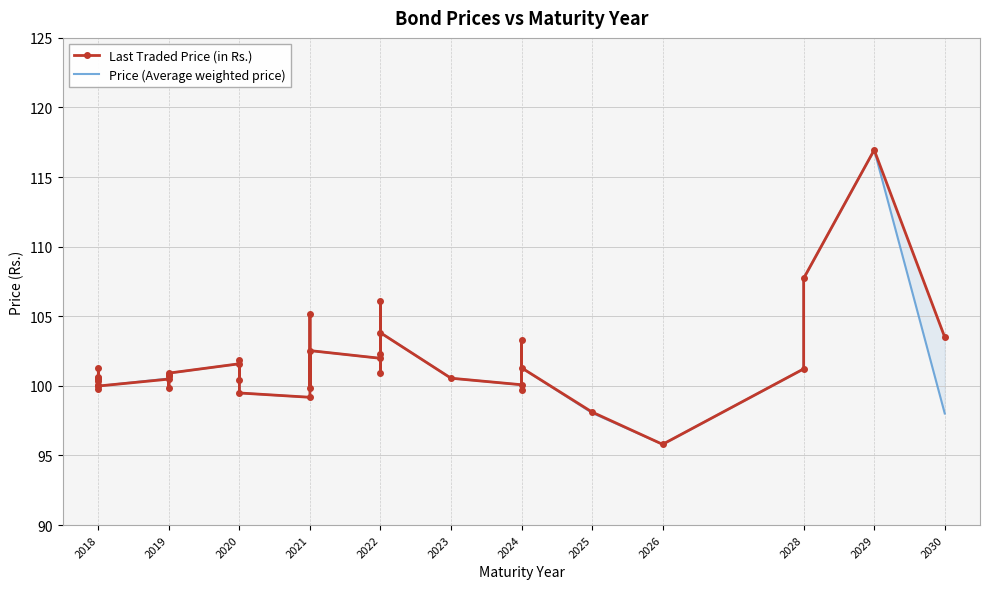

Reading left to right, extract all data points from this chart.

Last Traded Price (in Rs.): 100.6	100.6	101.3	100.4	100.5	99.8	100.0	100.0	100.5	99.9	100.7	100.8	100.9	101.6	100.4	101.9	99.5	99.2	105.2	99.8	102.5	102.0	102.3	106.1	100.9	103.8	100.5	100.1	103.3	99.7	101.3	98.1	95.8	101.2	107.7	116.9	103.5
Price (Average weighted price): 100.5	100.6	101.3	100.4	100.5	99.8	100.0	100.0	100.5	99.9	100.5	100.7	100.9	101.6	100.4	101.9	99.5	99.2	105.2	99.8	102.5	102.0	102.3	106.1	100.9	103.8	100.5	100.1	103.3	99.7	101.3	98.1	95.8	101.2	107.7	116.9	98.0